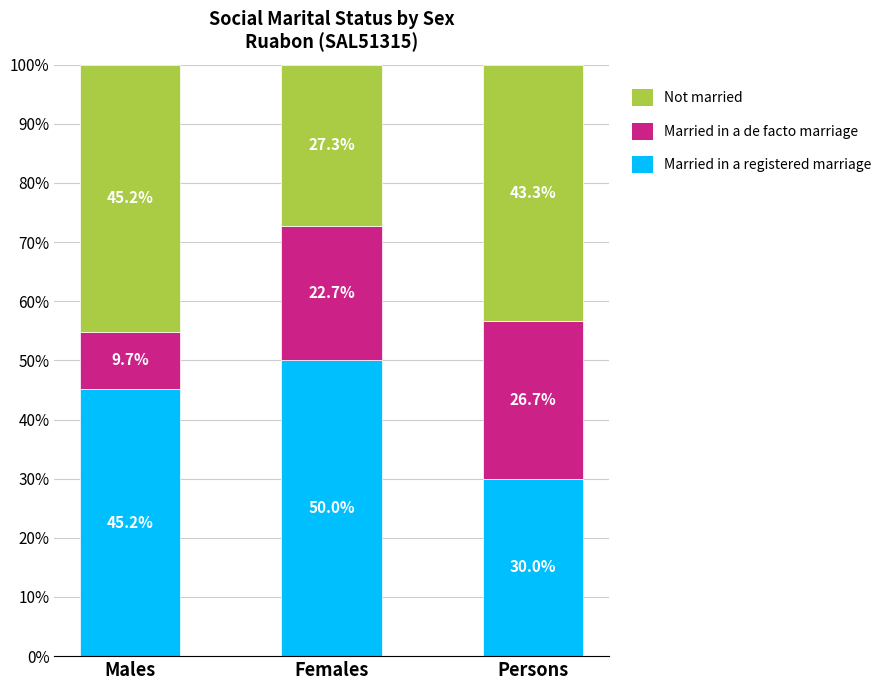

Is it true that Married in a registered marriage equals 50.0 at Females?

True